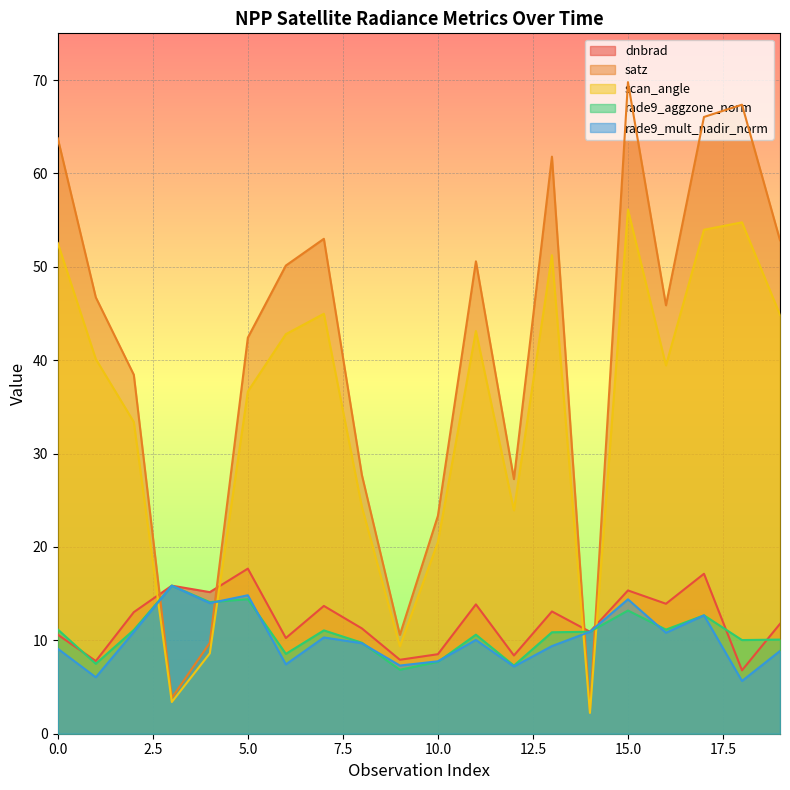

Which series has the widest spread of values?

satz